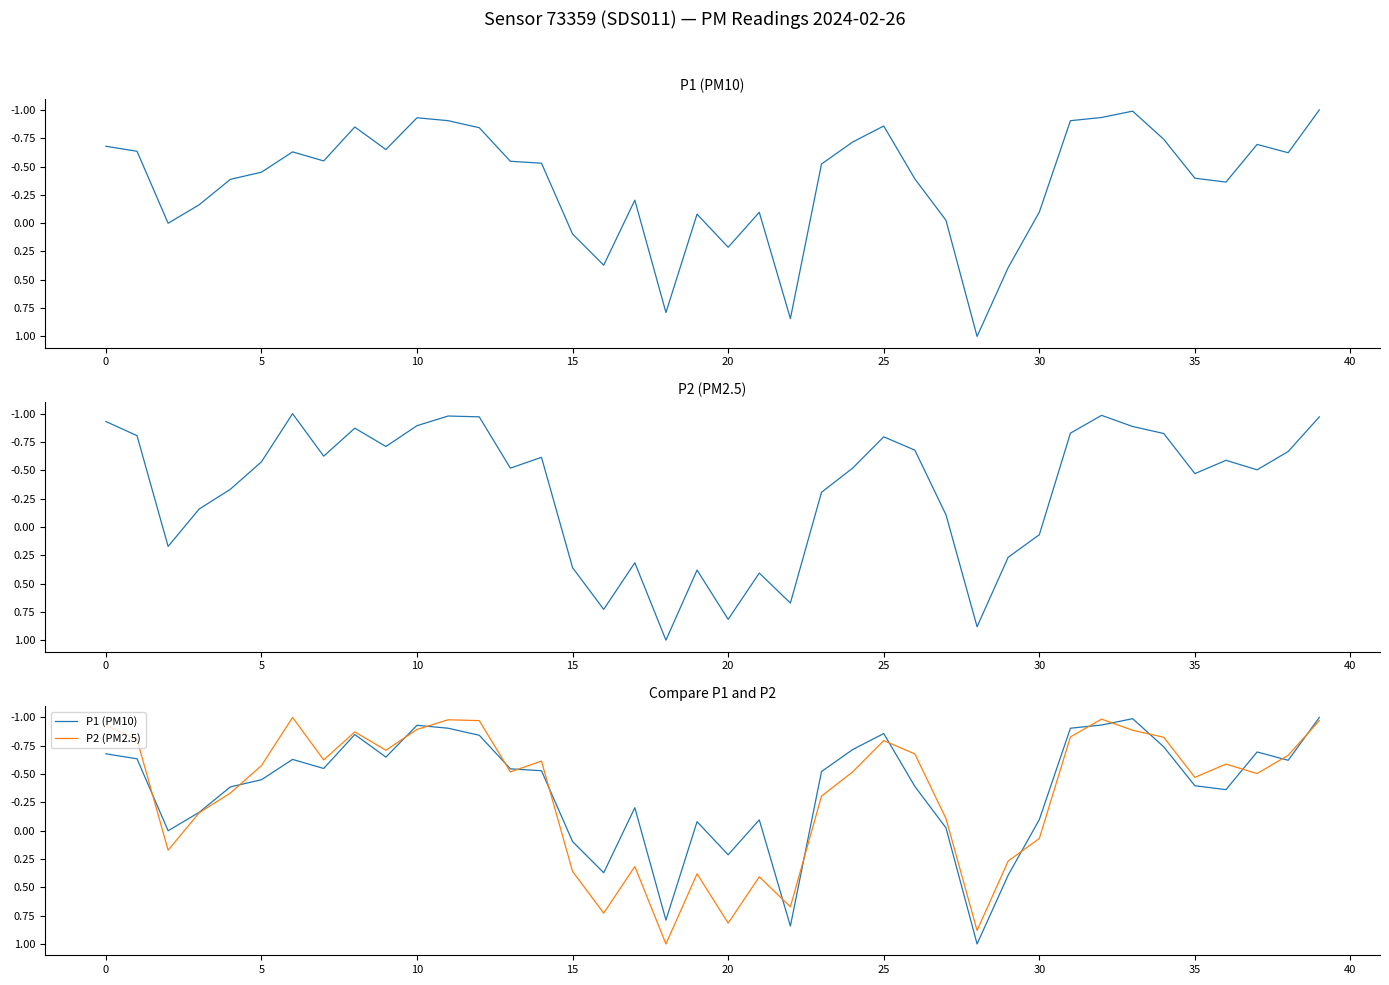

How many data points in P2 are above 0?

12